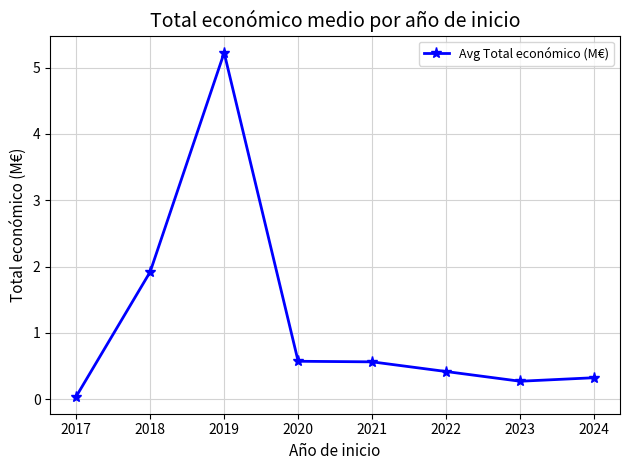

At which category does the data reach its first local peak?

2019